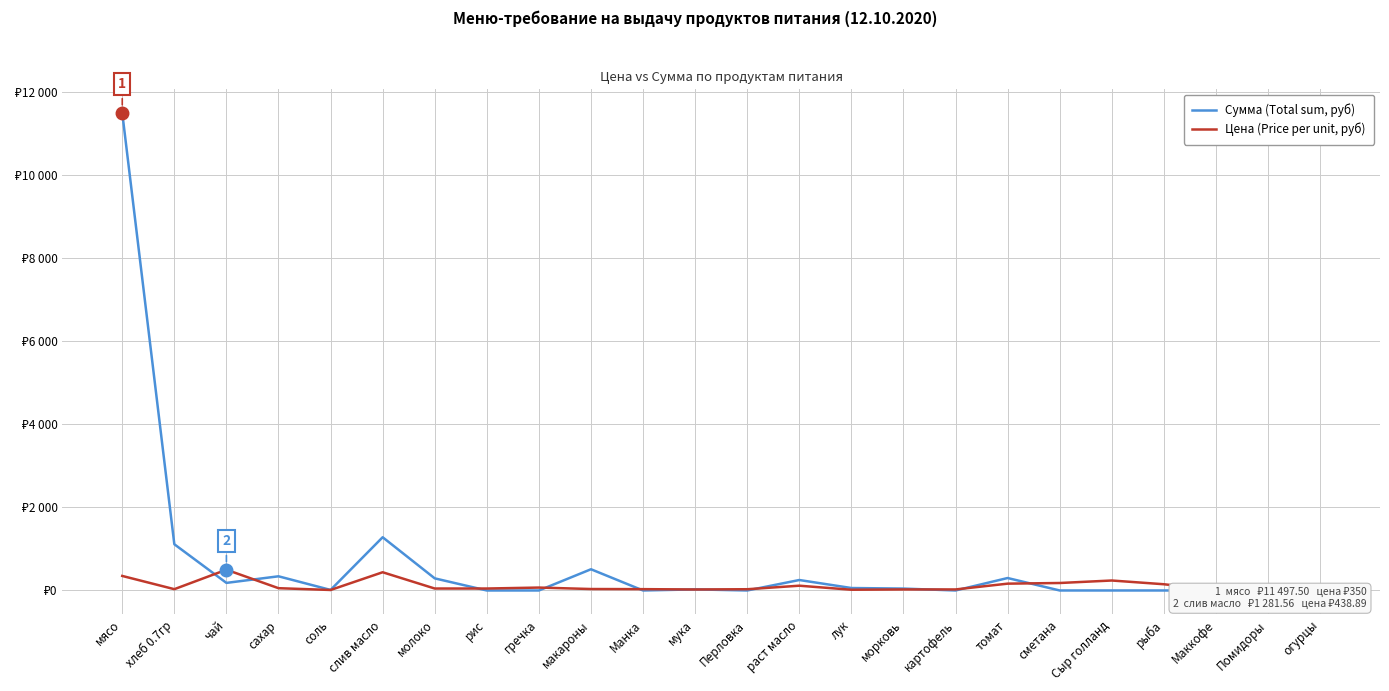

At which category is the sum across all series the highest?

мясо